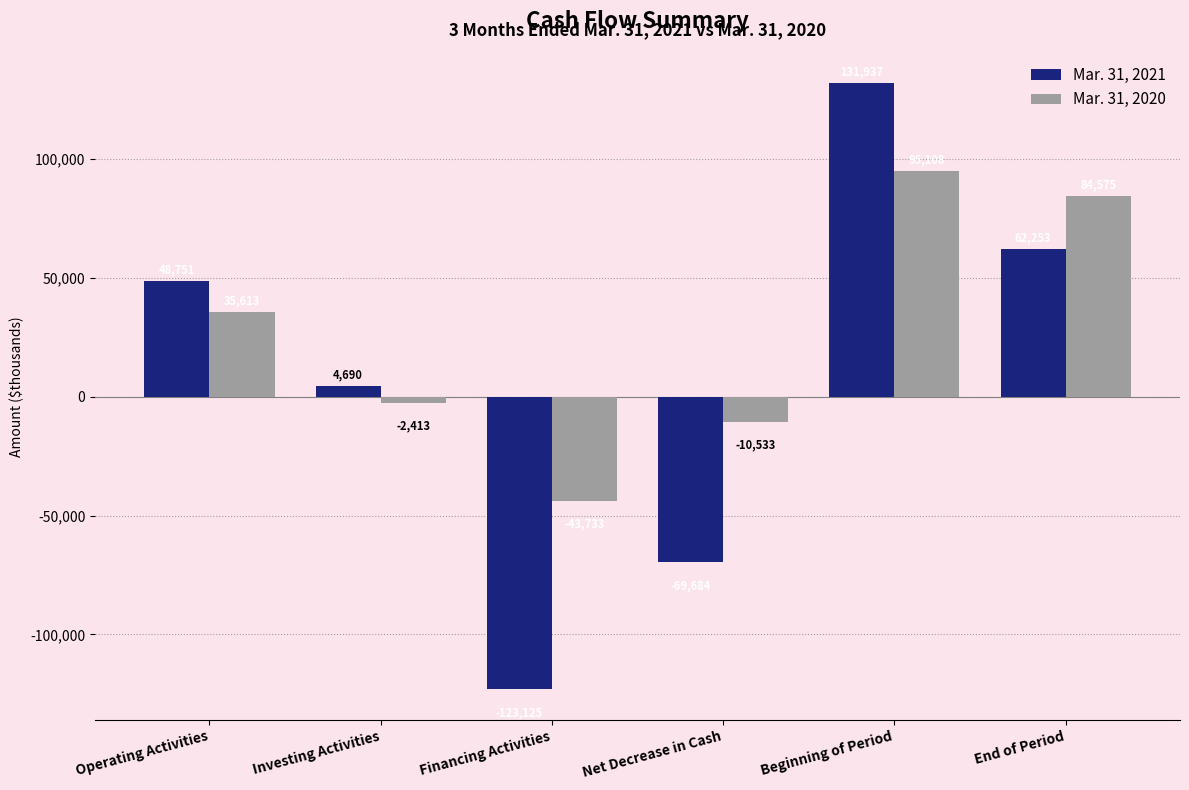

Reading left to right, what are all the values shown in this chart?

Mar. 31, 2021: Operating Activities=48751	Investing Activities=4690	Financing Activities=-123125	Net Decrease in Cash=-69684	Beginning of Period=131937	End of Period=62253
Mar. 31, 2020: Operating Activities=35613	Investing Activities=-2413	Financing Activities=-43733	Net Decrease in Cash=-10533	Beginning of Period=95108	End of Period=84575